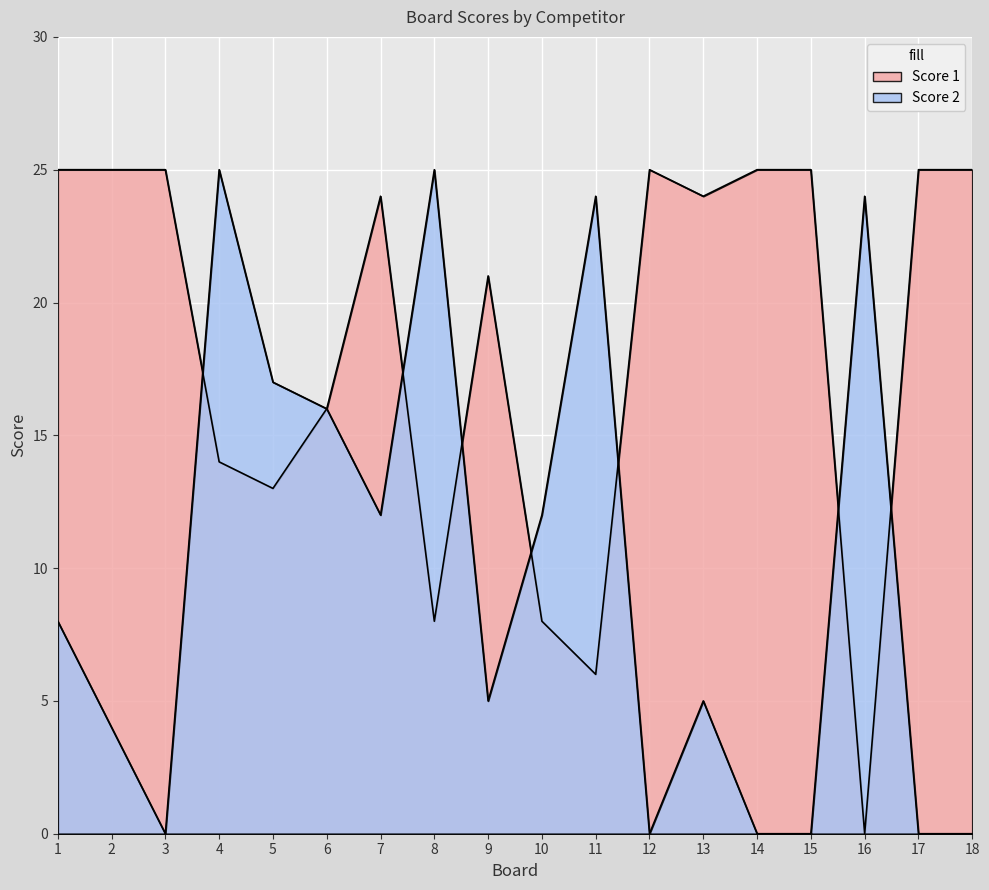

How many values in Score 2 are above zero?

12